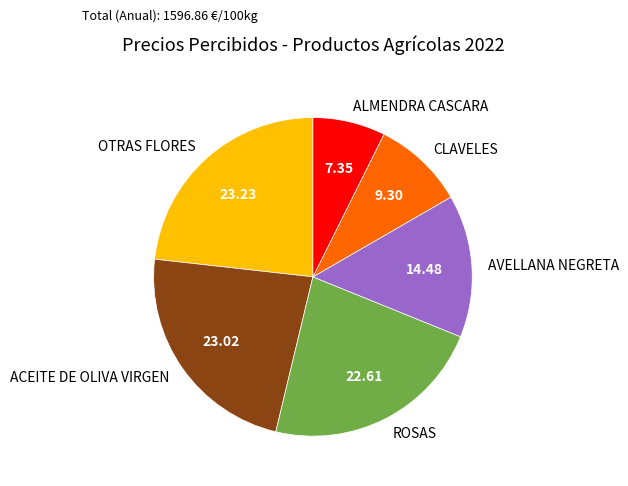

Which category has the smallest portion of the pie?

ALMENDRA CASCARA